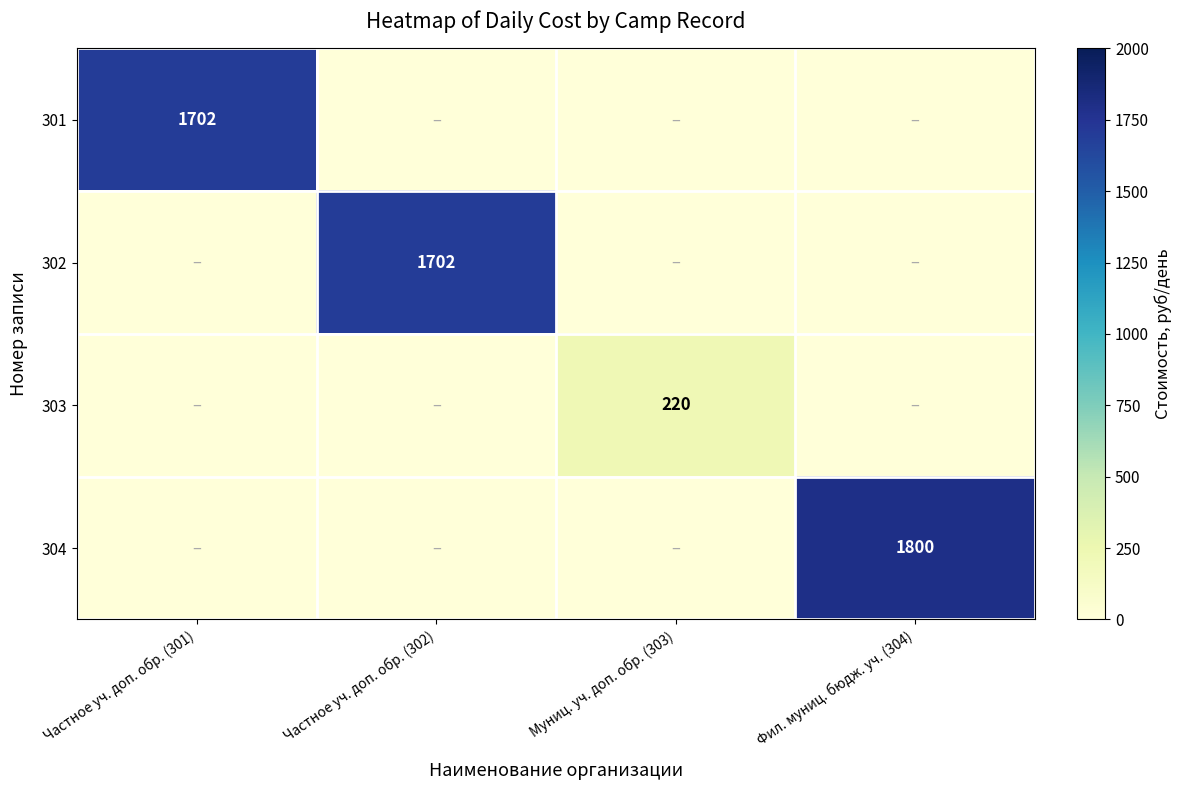

The value of 303 at Муниц. уч. доп. обр. (303) is 220. True or false?

True